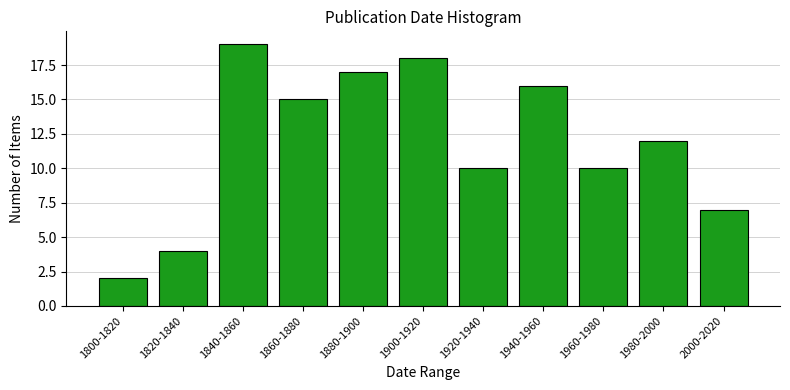

Reading left to right, extract all data points from this chart.

2	4	19	15	17	18	10	16	10	12	7